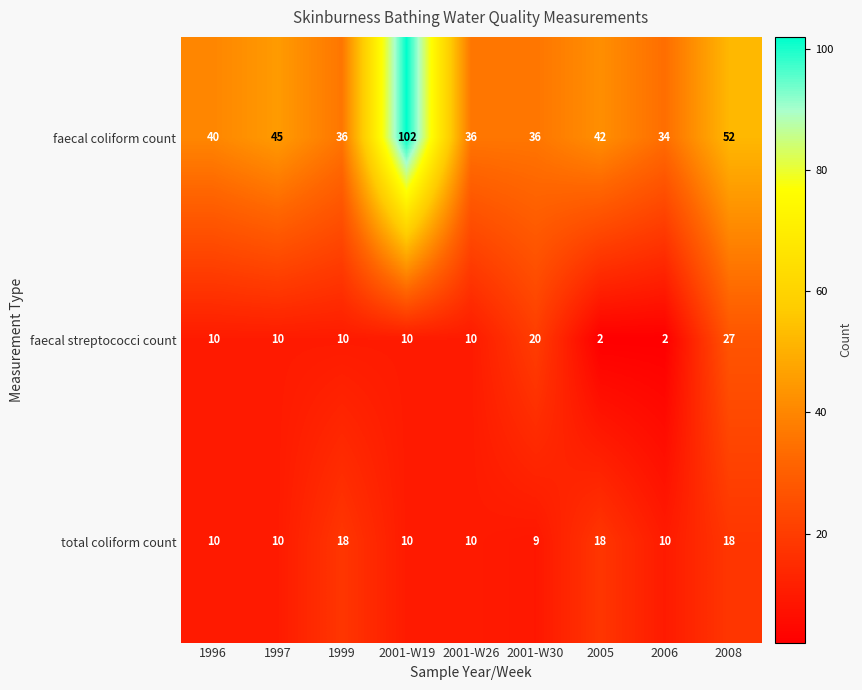

Reading left to right, extract all data points from this chart.

faecal coliform count: 40	45	36	102	36	36	42	34	52
faecal streptococci count: 10	10	10	10	10	20	2	2	27
total coliform count: 10	10	18	10	10	9	18	10	18